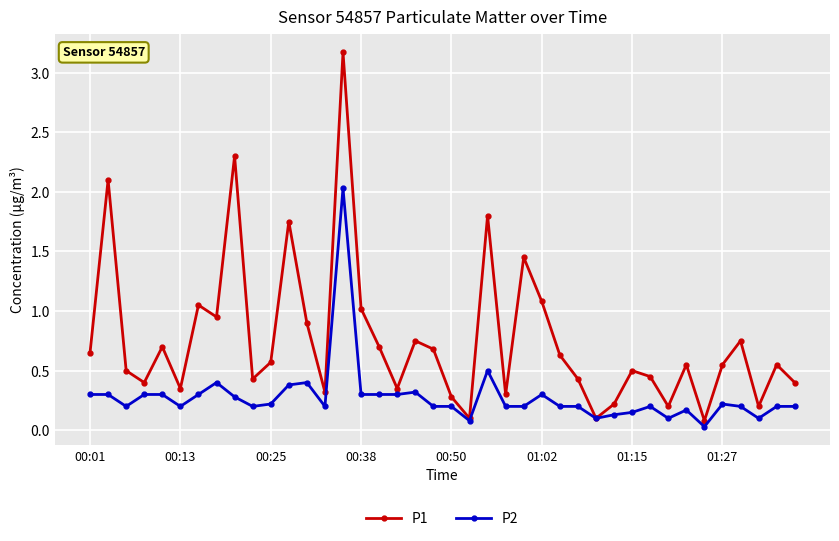

Which series has the widest spread of values?

P1